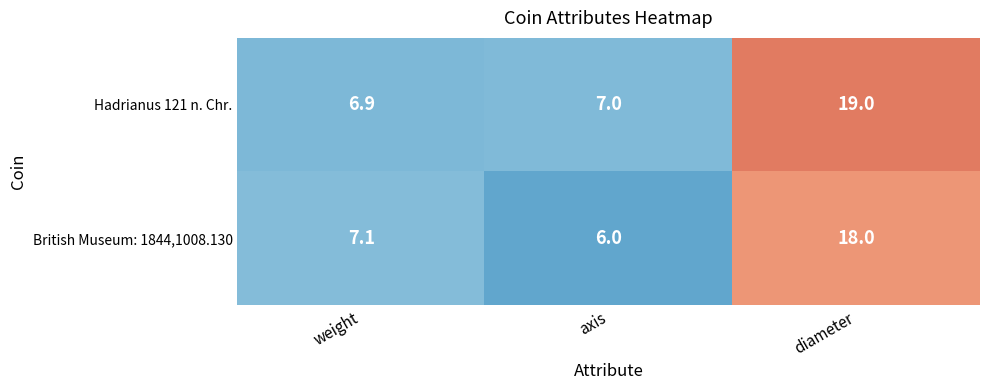

At how many categories does at least one series exceed 6?

3